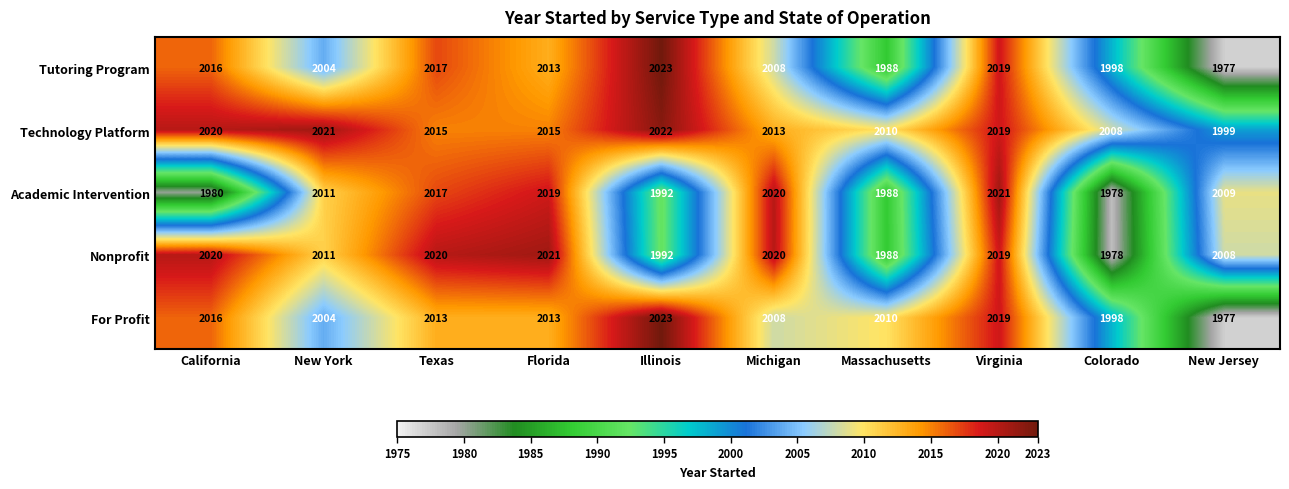

Rank the categories by Tutoring Program value from highest to lowest.

Illinois, Virginia, Texas, California, Florida, Michigan, New York, Colorado, Massachusetts, New Jersey